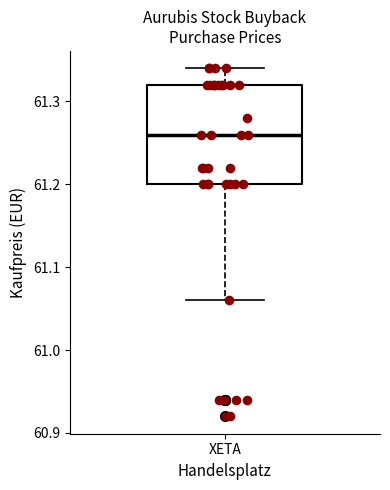

Where does the lower whisker of the box for XETA end on the y-axis? The values are not printed on the chart, so give them approximately, as read against the axis.

61.06